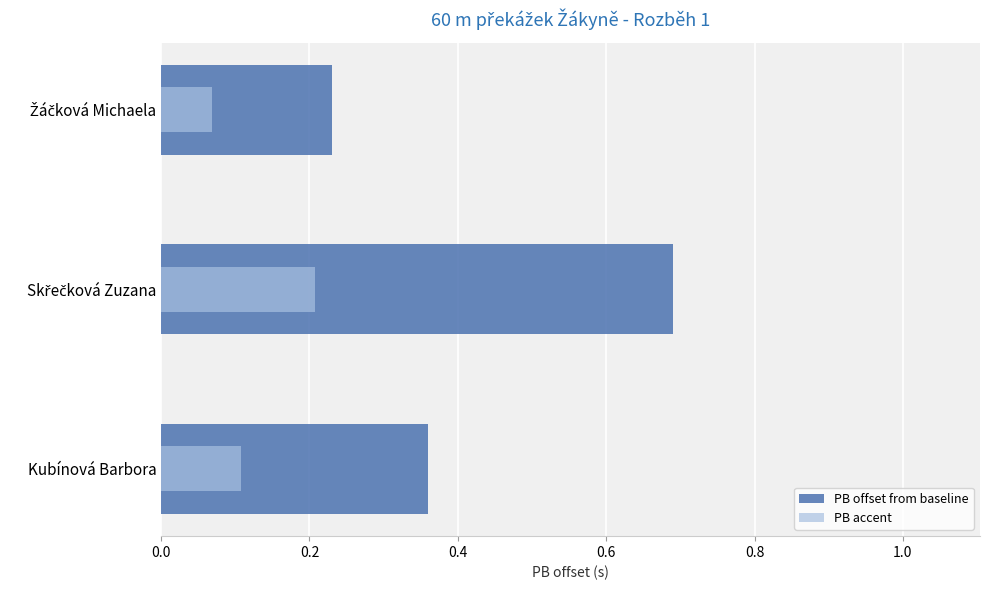

At Kubínová Barbora, list the series in order from smallest to largest.

PB accent, PB offset from baseline